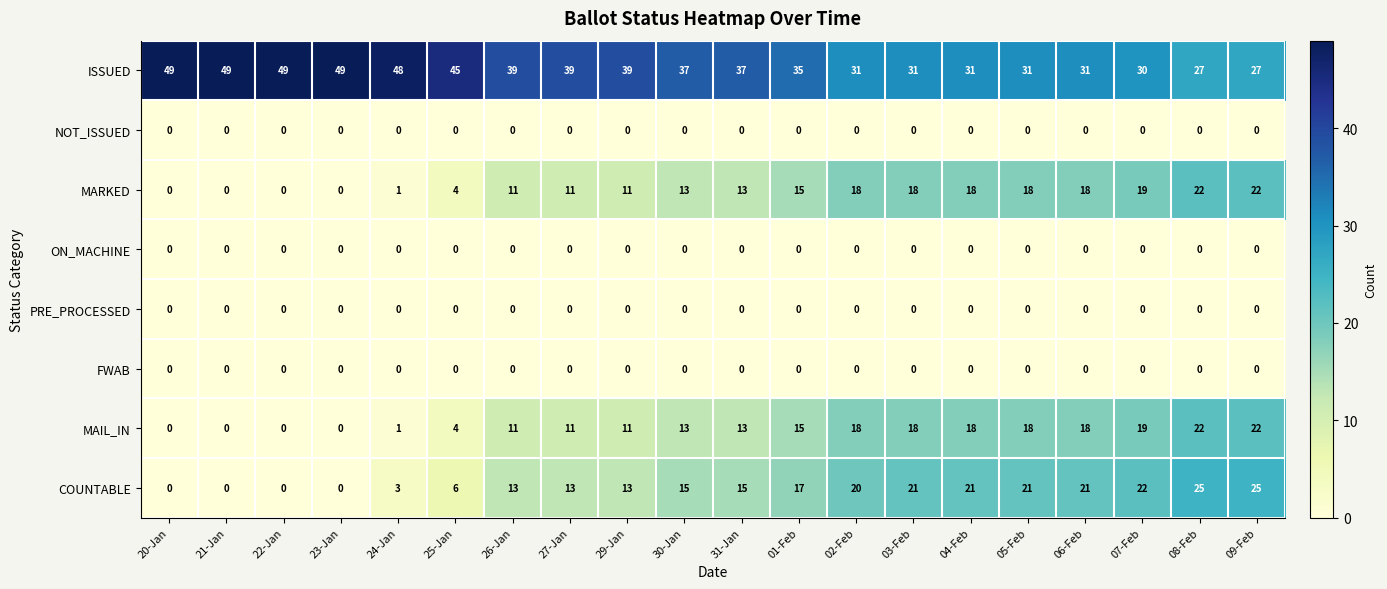

Which series has the widest spread of values?

COUNTABLE